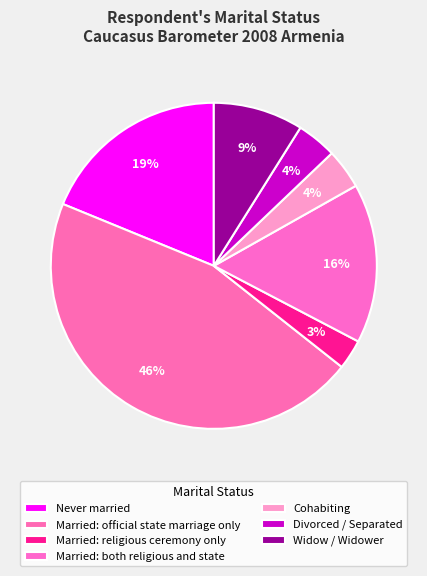

Which category has the smallest portion of the pie?

Married: religious ceremony only